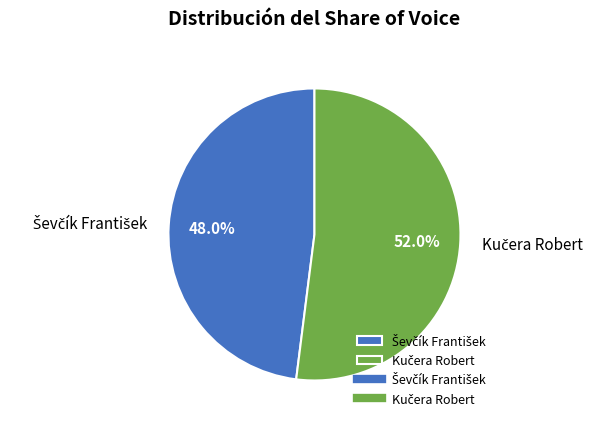

Count the number of slices in the pie.

2